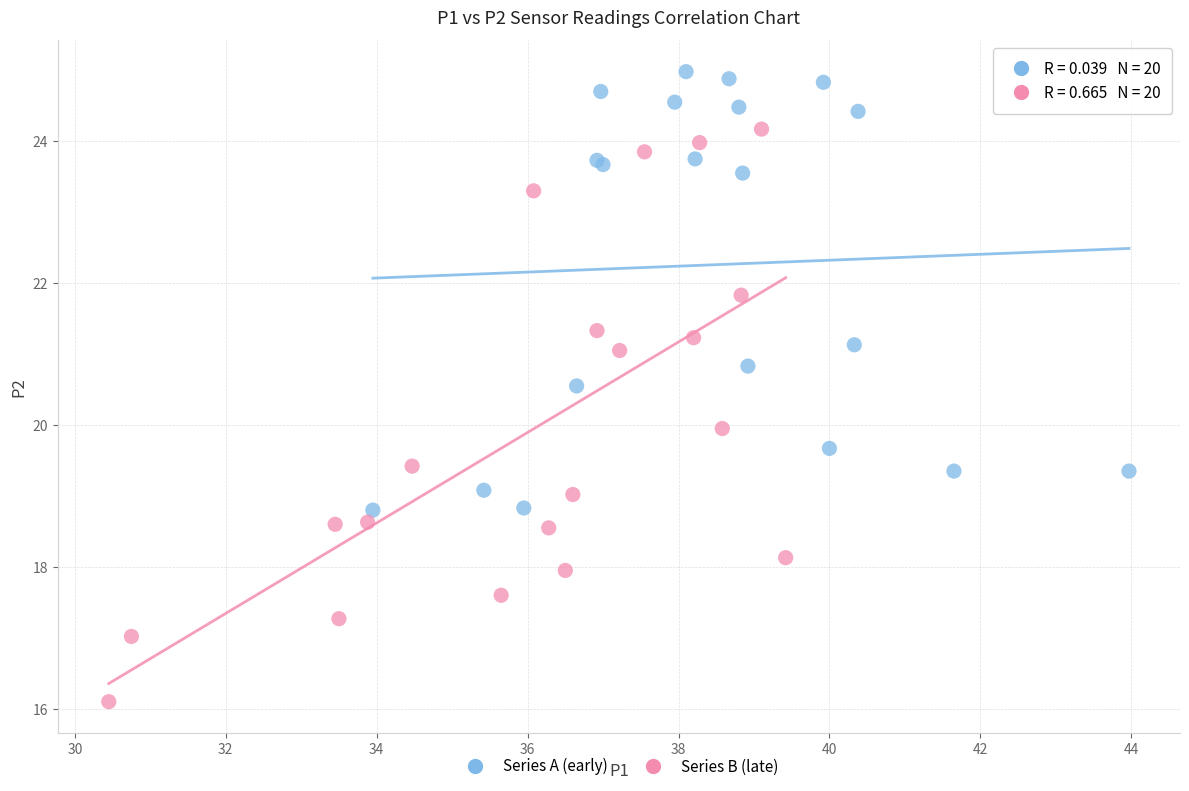

What are all the series names shown in the legend?

Series A (early), Series B (late)